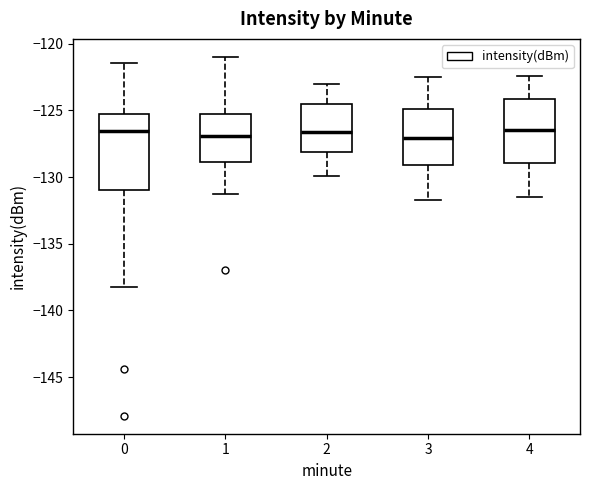

Reading left to right, read every box against the y-axis: the position of its median line, the range the box covers, and the ends of its whiskers. The values are not printed on the chart, so give them approximately, as read against the axis.

0: median -126.5, box -131.0 to -125.5, whiskers -138.5 to -121.5
1: median -127.0, box -129.0 to -125.5, whiskers -131.0 to -121.0
2: median -126.5, box -128.0 to -124.5, whiskers -130.0 to -123.0
3: median -127.0, box -129.0 to -125.0, whiskers -131.5 to -122.5
4: median -126.5, box -129.0 to -124.0, whiskers -131.5 to -122.5